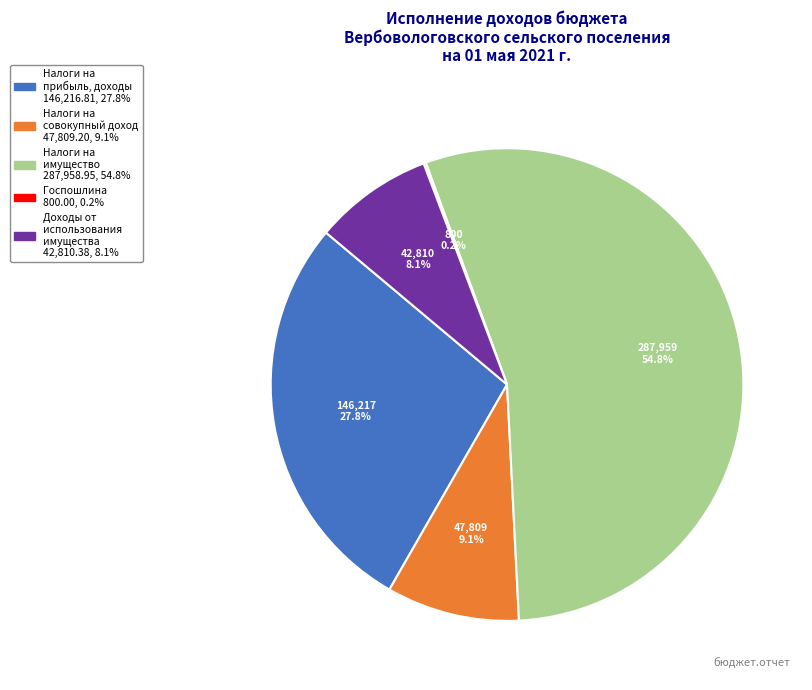

Is there a majority slice in this chart?

Yes